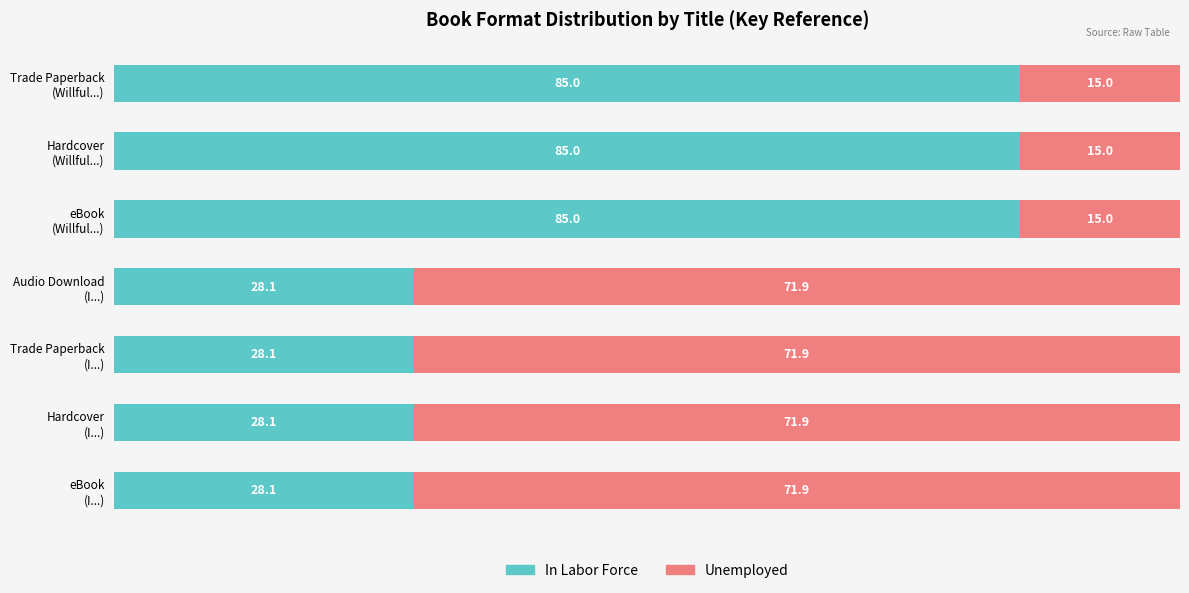

What is the maximum value for In Labor Force?

85.0